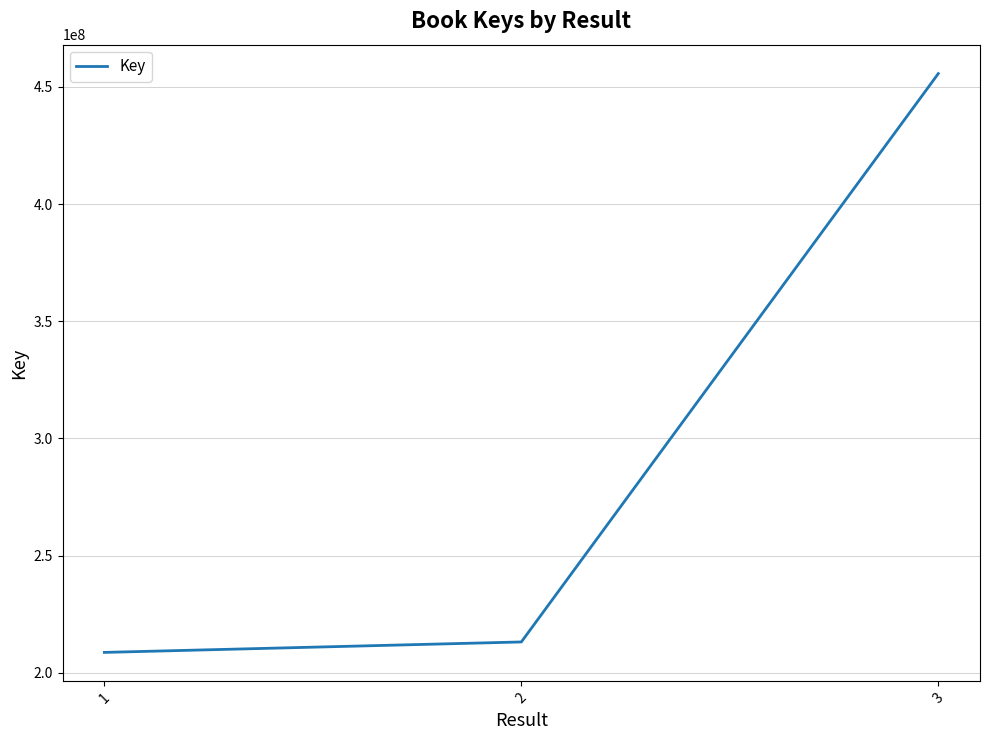

What is the difference between the values at 2 and 1?

4459821